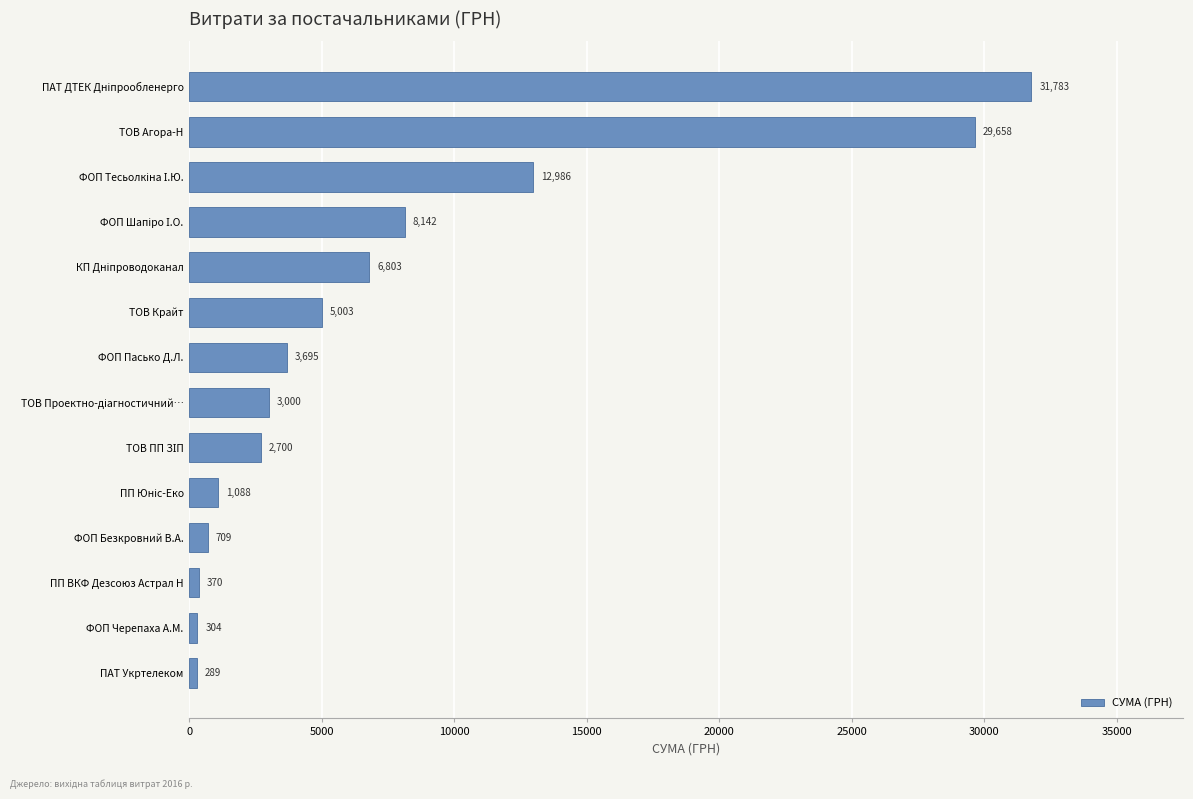

At which category does the chart reach its minimum across all series?

ПАТ Укртелеком